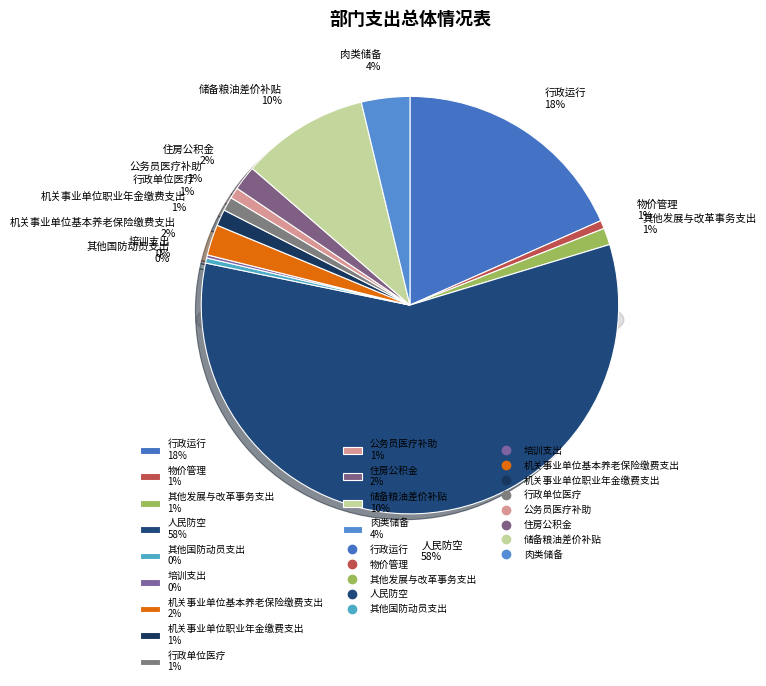

How many segments does this pie chart have?

13